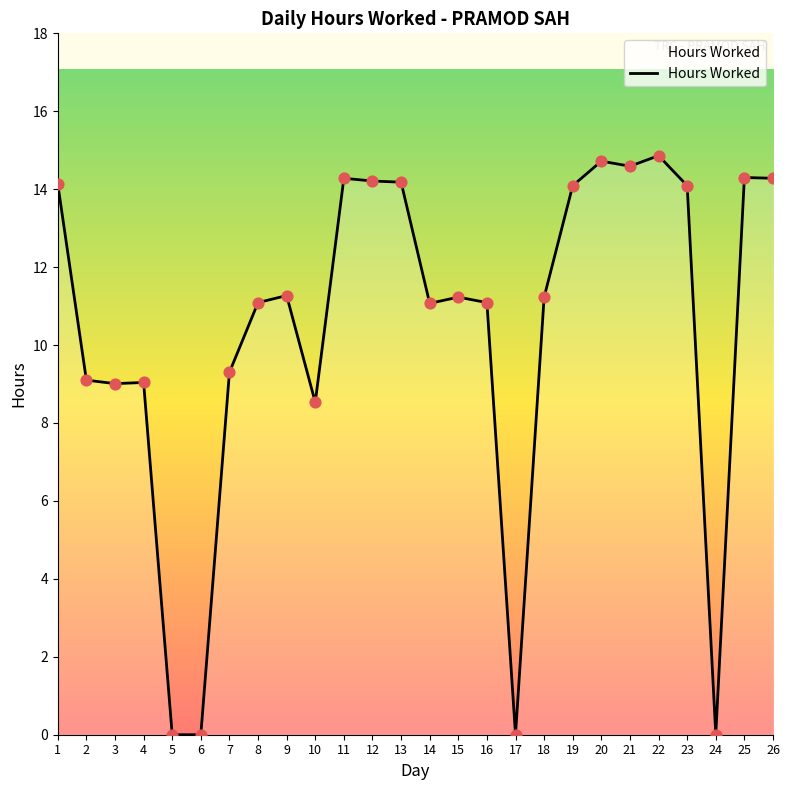

Approximately how many times larger is the value at 22 compared to 2?

1.6